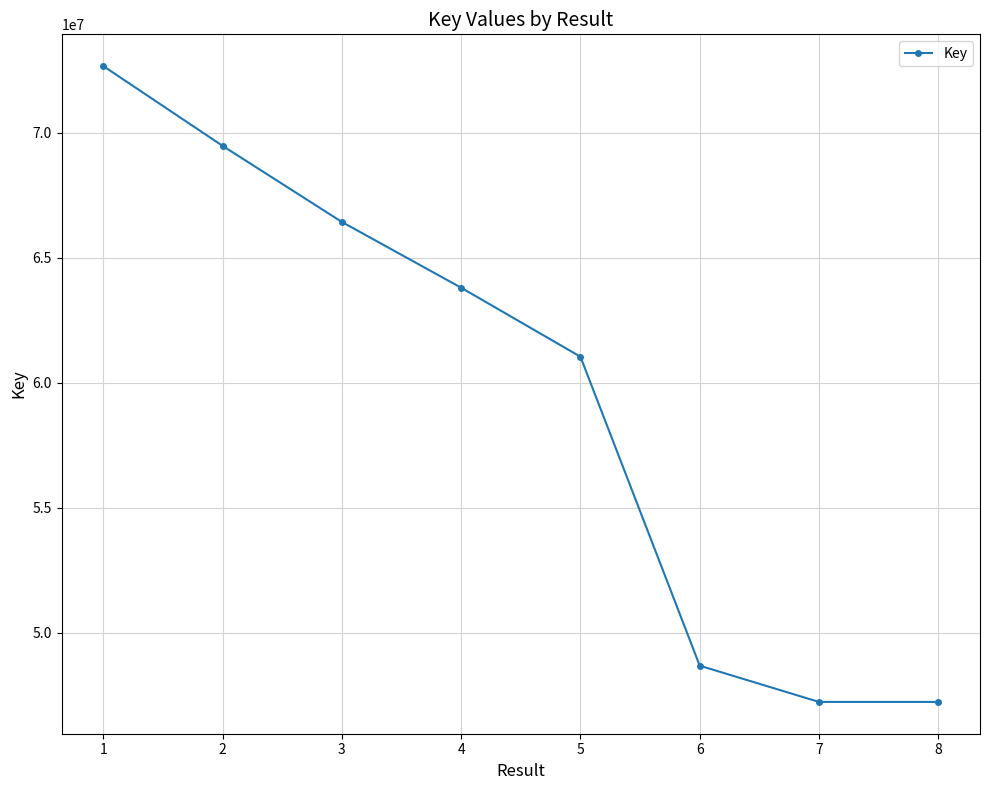

The value at 1 is 72675525. True or false?

True